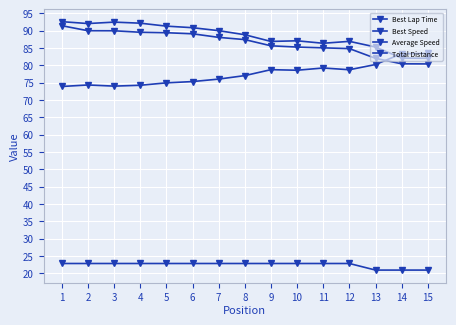

What is the greatest value displayed?

92.6